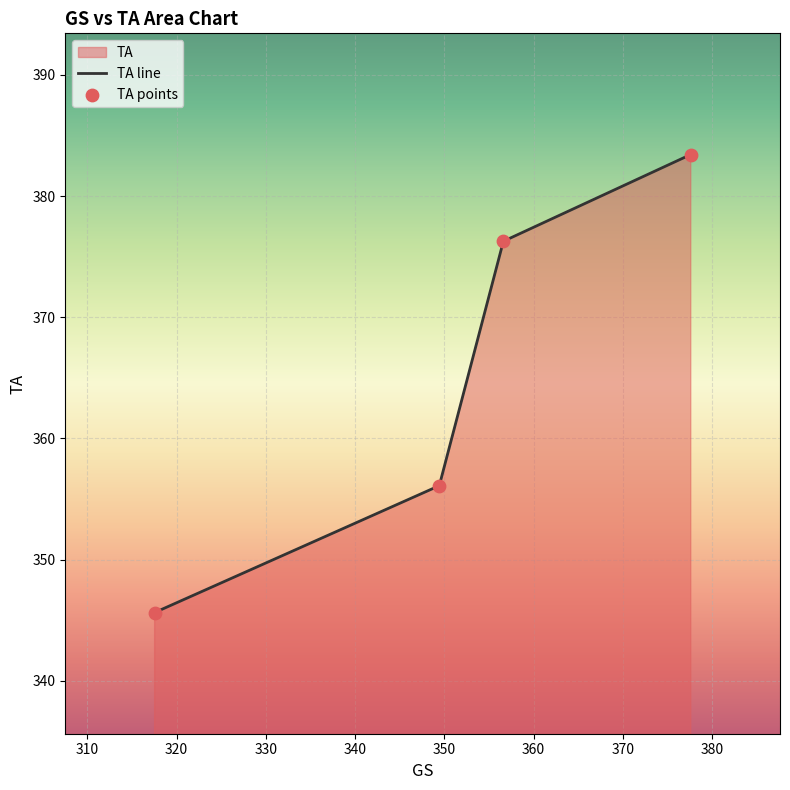

Which series has the largest total across all categories?

TA line